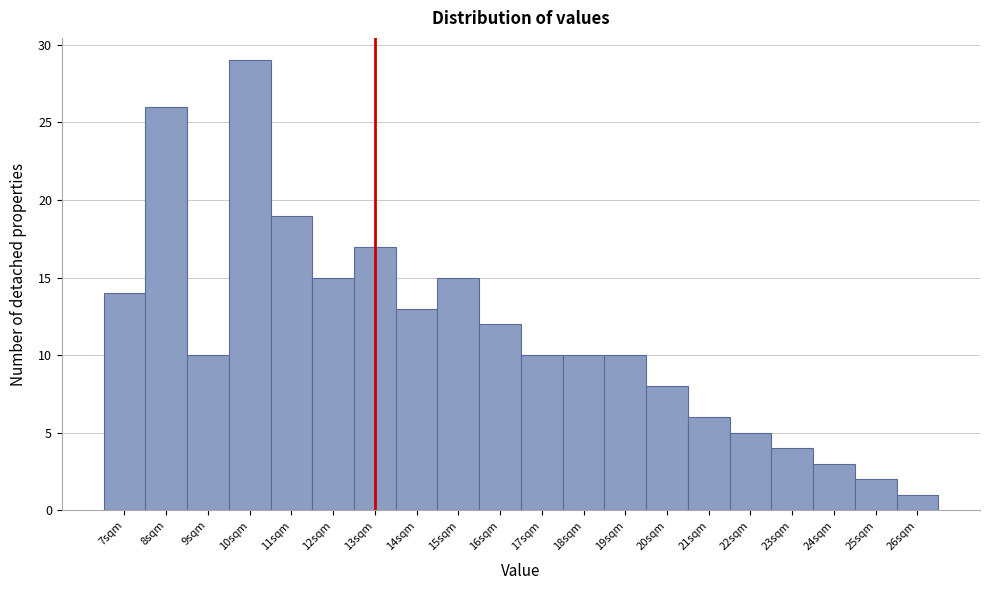

Reading left to right, transcribe this chart: for each bar, give the range it covers on the x-axis and its height. The values are not printed on the chart, so give them approximately, as read against the axis.

6.5 to 7.5: 14
7.5 to 8.5: 26
8.5 to 9.5: 10
9.5 to 10.5: 29
10.5 to 11.5: 19
11.5 to 12.5: 15
12.5 to 13.5: 17
13.5 to 14.5: 13
14.5 to 15.5: 15
15.5 to 16.5: 12
16.5 to 17.5: 10
17.5 to 18.5: 10
18.5 to 19.5: 10
19.5 to 20.5: 8
20.5 to 21.5: 6
21.5 to 22.5: 5
22.5 to 23.5: 4
23.5 to 24.5: 3
24.5 to 25.5: 2
25.5 to 26.5: 1